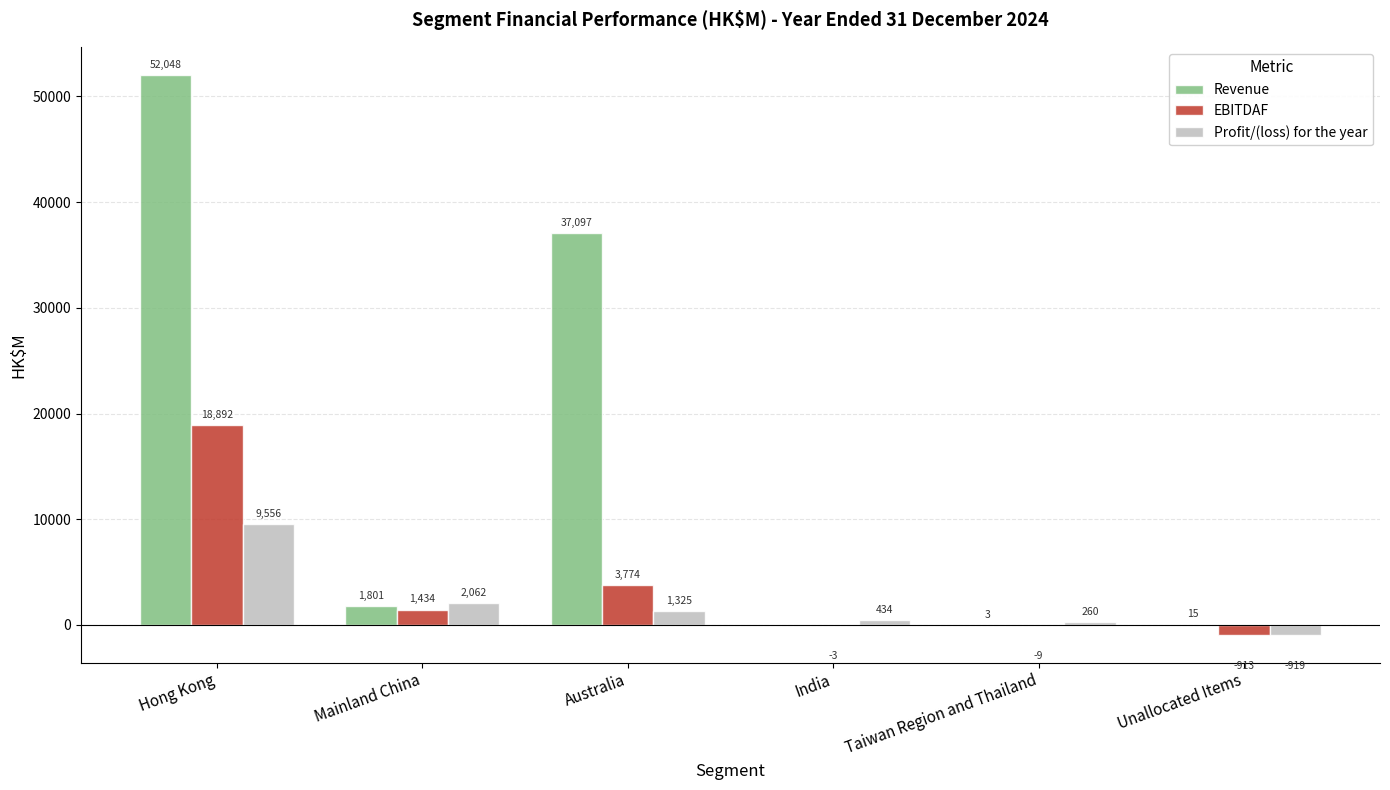

What is the approximate value of Profit/(loss) for the year at Hong Kong?

9556